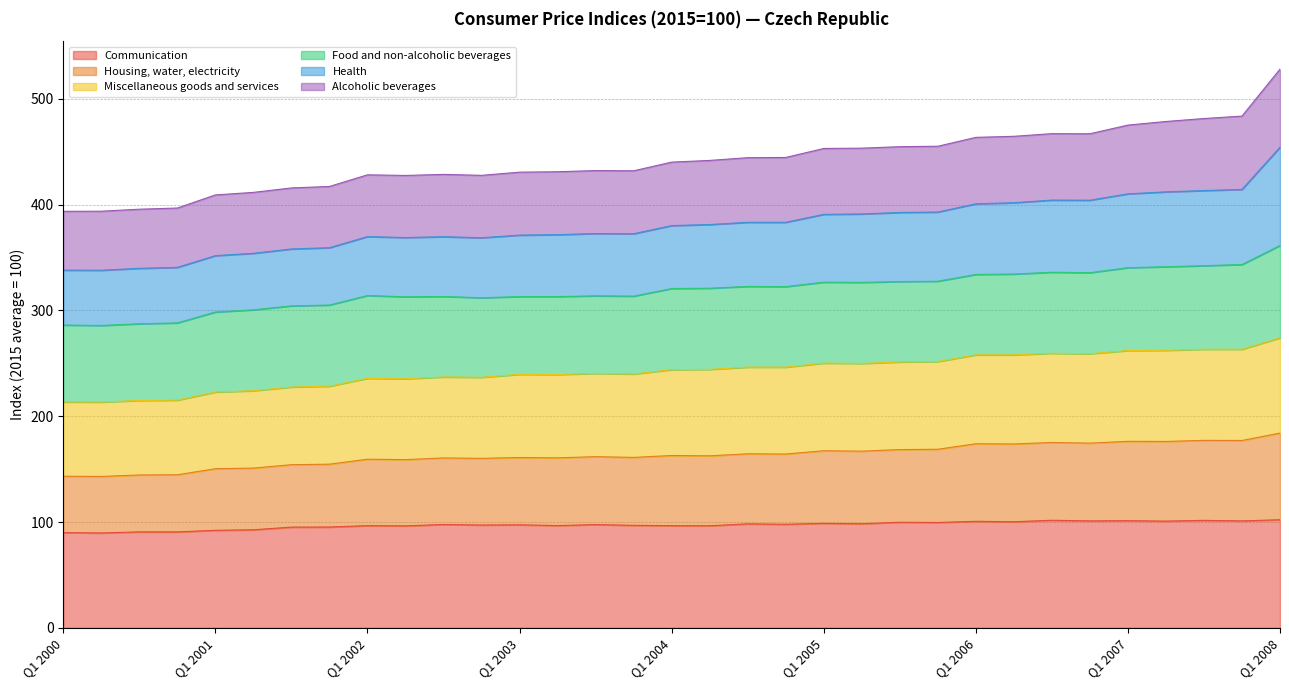

At how many categories does at least one series exceed 132?

33